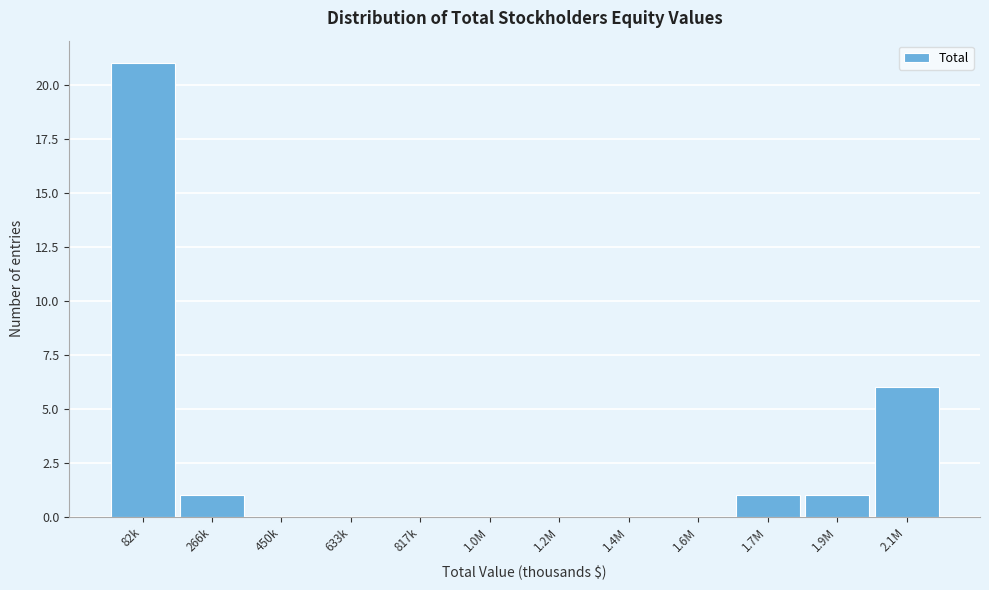

Reading left to right, what are all the values shown in this chart?

82k=21	266k=1	450k=0	633k=0	817k=0	1.0M=0	1.2M=0	1.4M=0	1.6M=0	1.7M=1	1.9M=1	2.1M=6